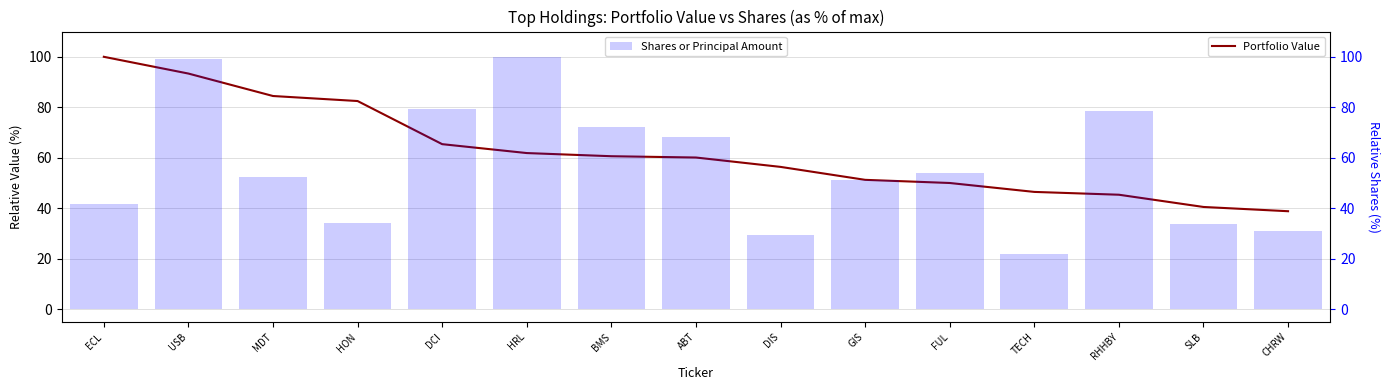

The value of Shares or Principal Amount at MDT is 17.8. True or false?

False